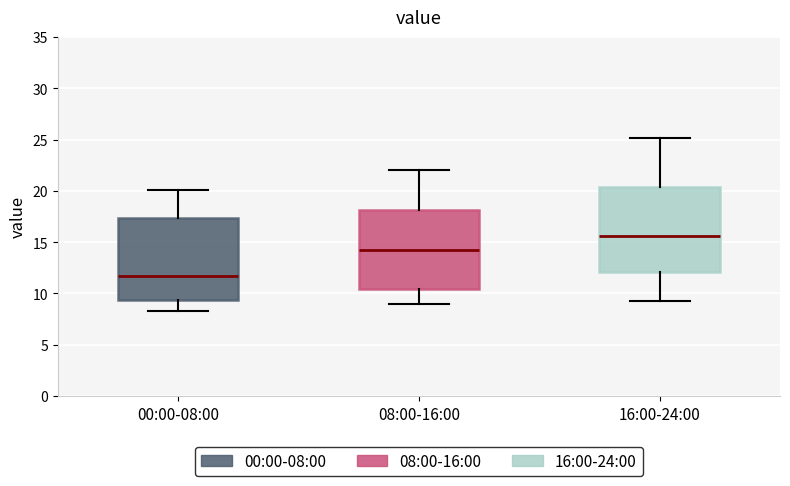

Which box has the highest median line?

16:00-24:00